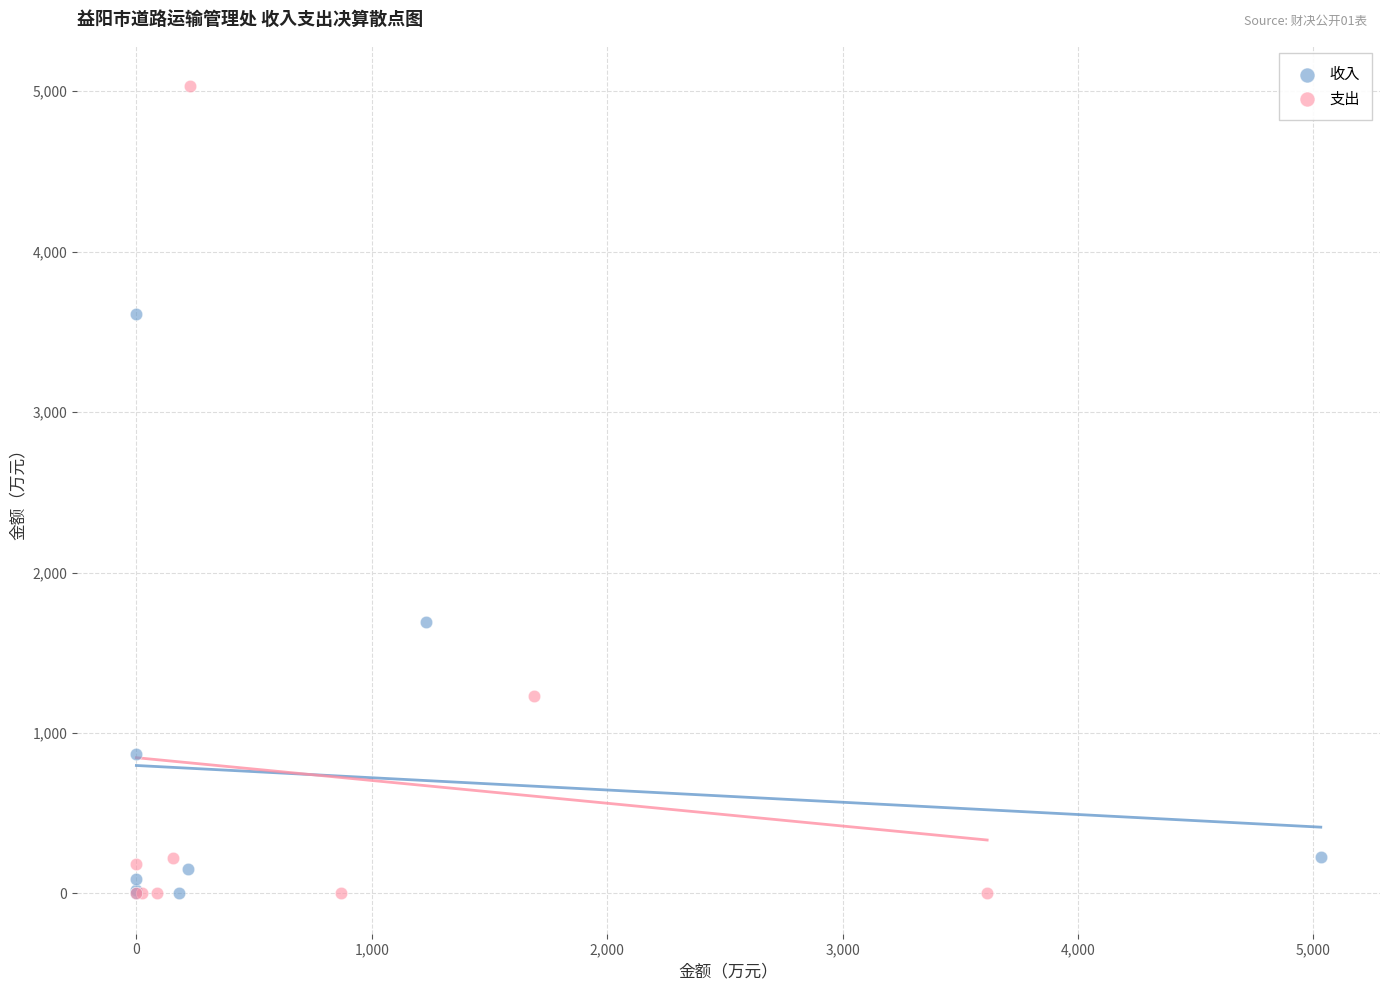

Which series has the widest spread of Y values?

支出